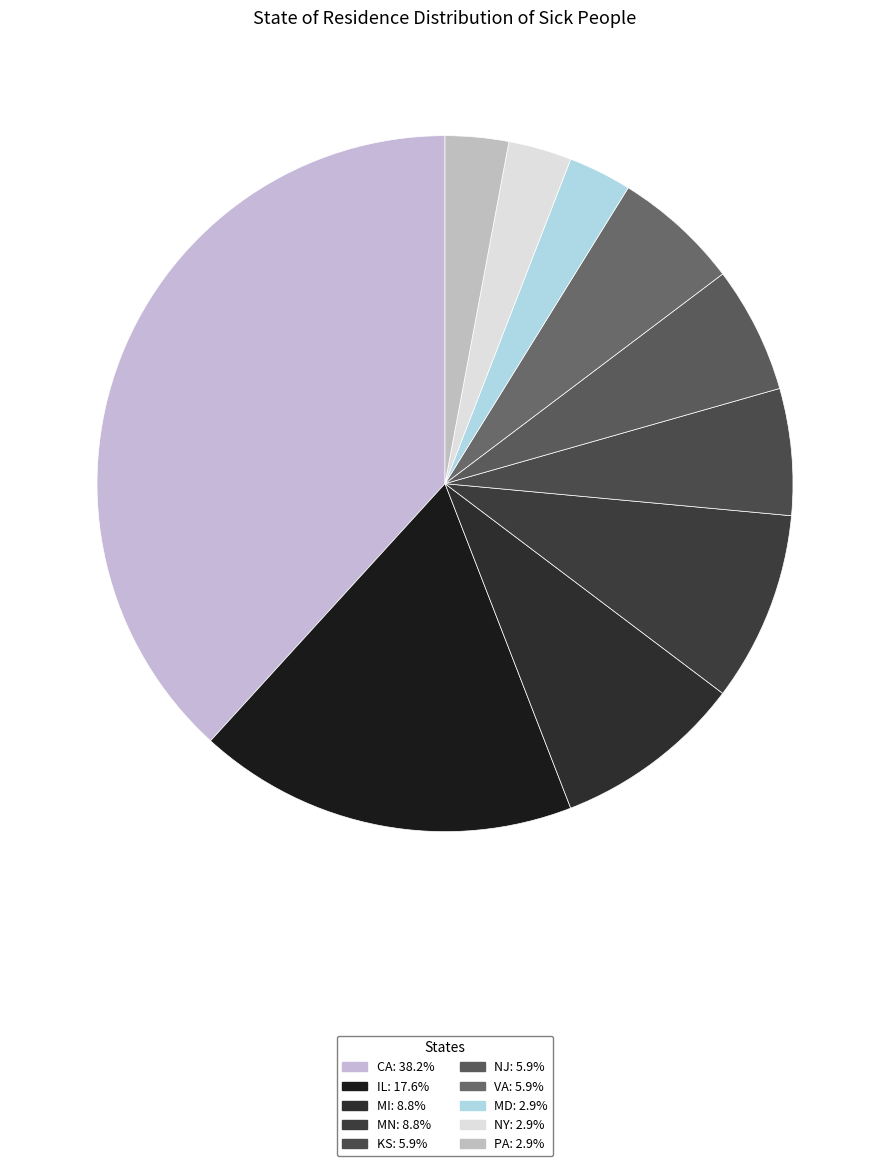

What is the largest slice in the pie chart?

CA